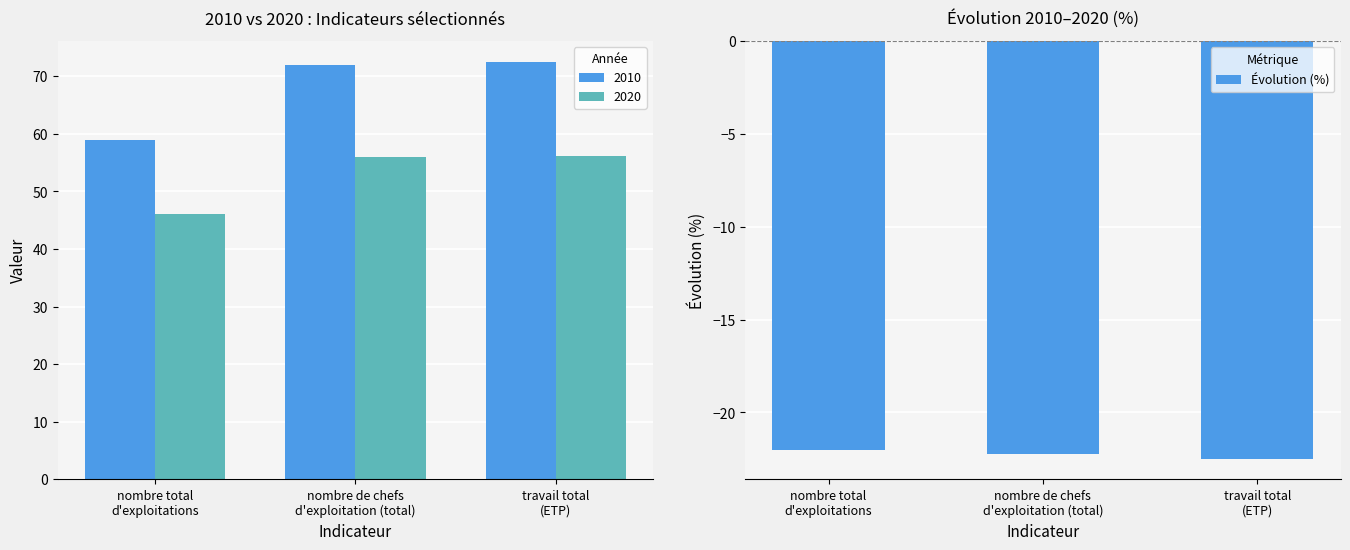

What is the lowest value of the Évolution (%) series?

-22.5